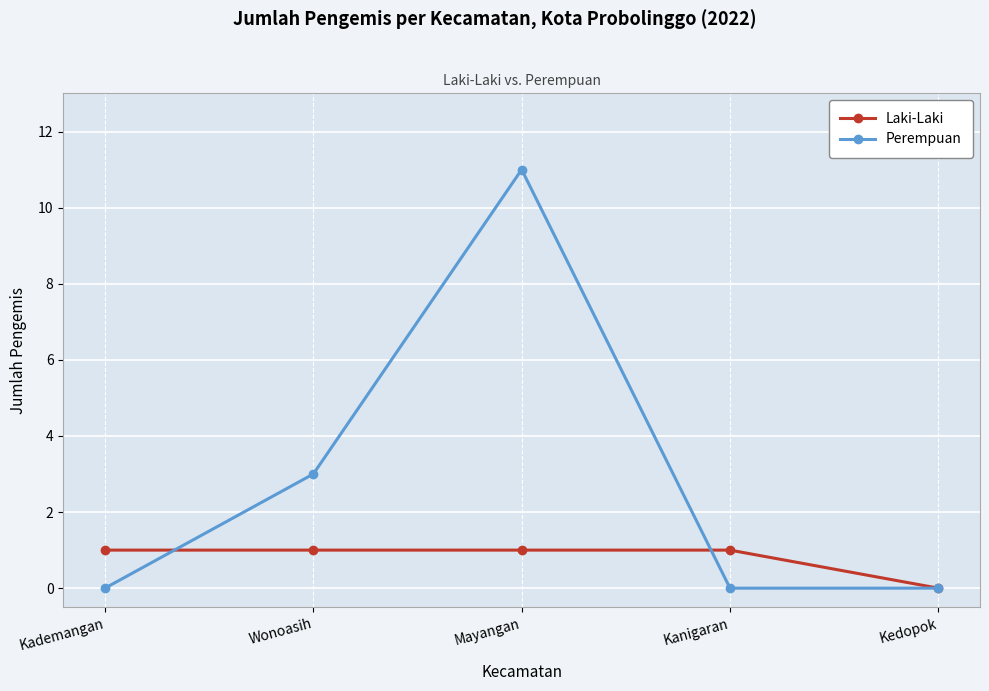

What is the sum of the Perempuan values at Wonoasih and Kedopok?

3